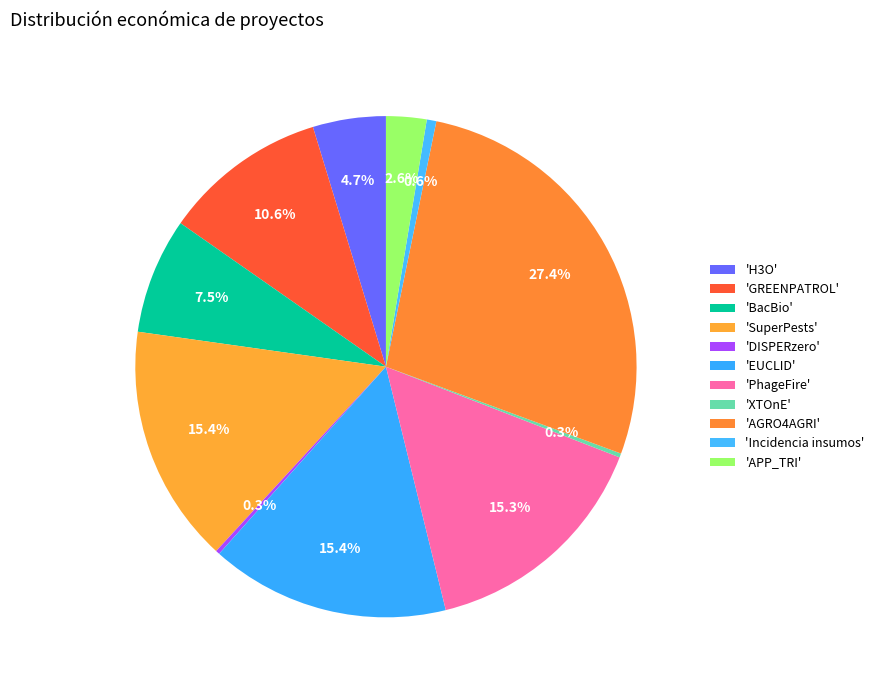

How many slices are in this pie chart?

11